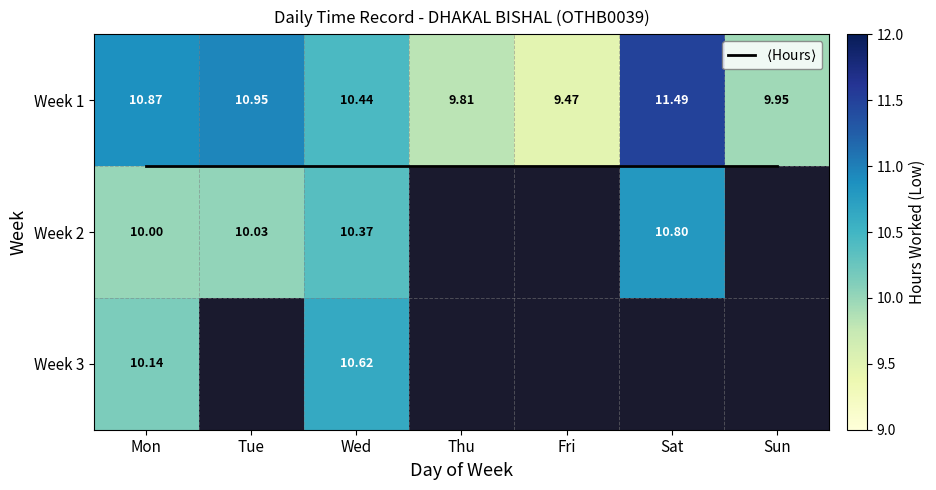

At which category is the sum across all series the highest?

Wed